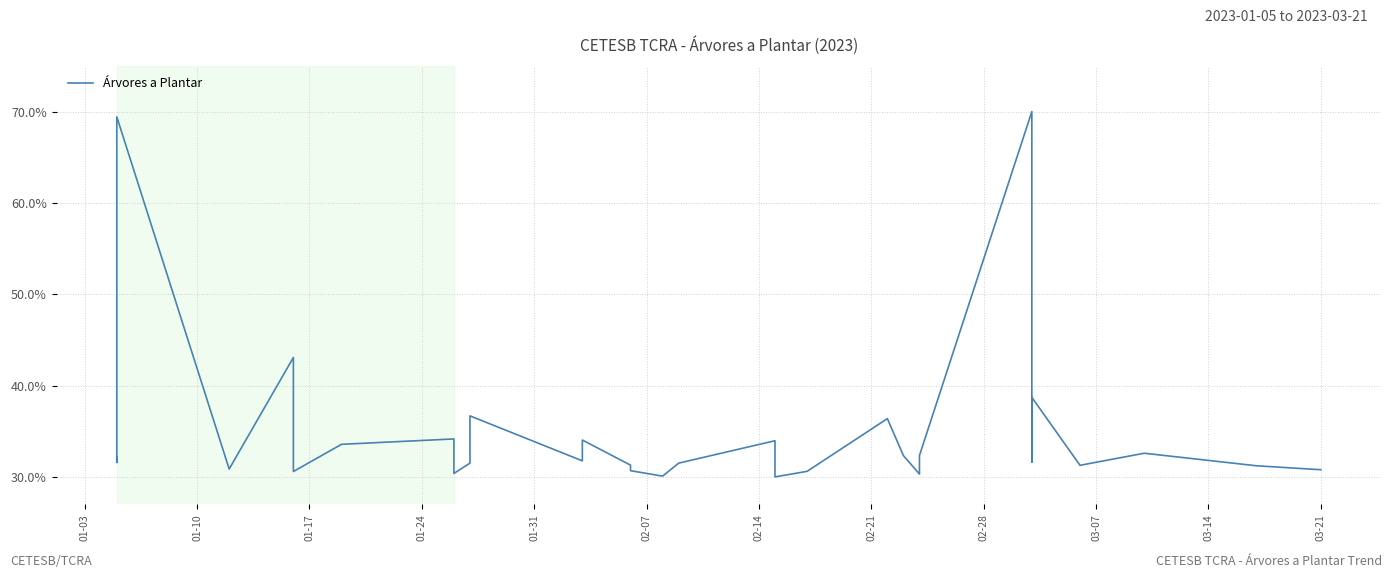

What is the maximum value shown in the chart?

70.0